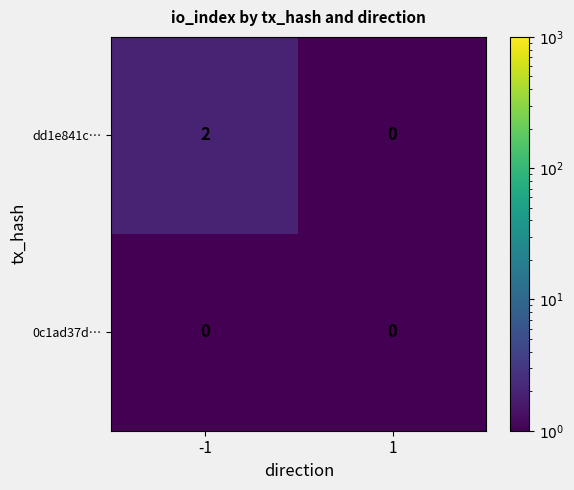

List the series in order of their peak value, highest first.

dd1e841c…, 0c1ad37d…